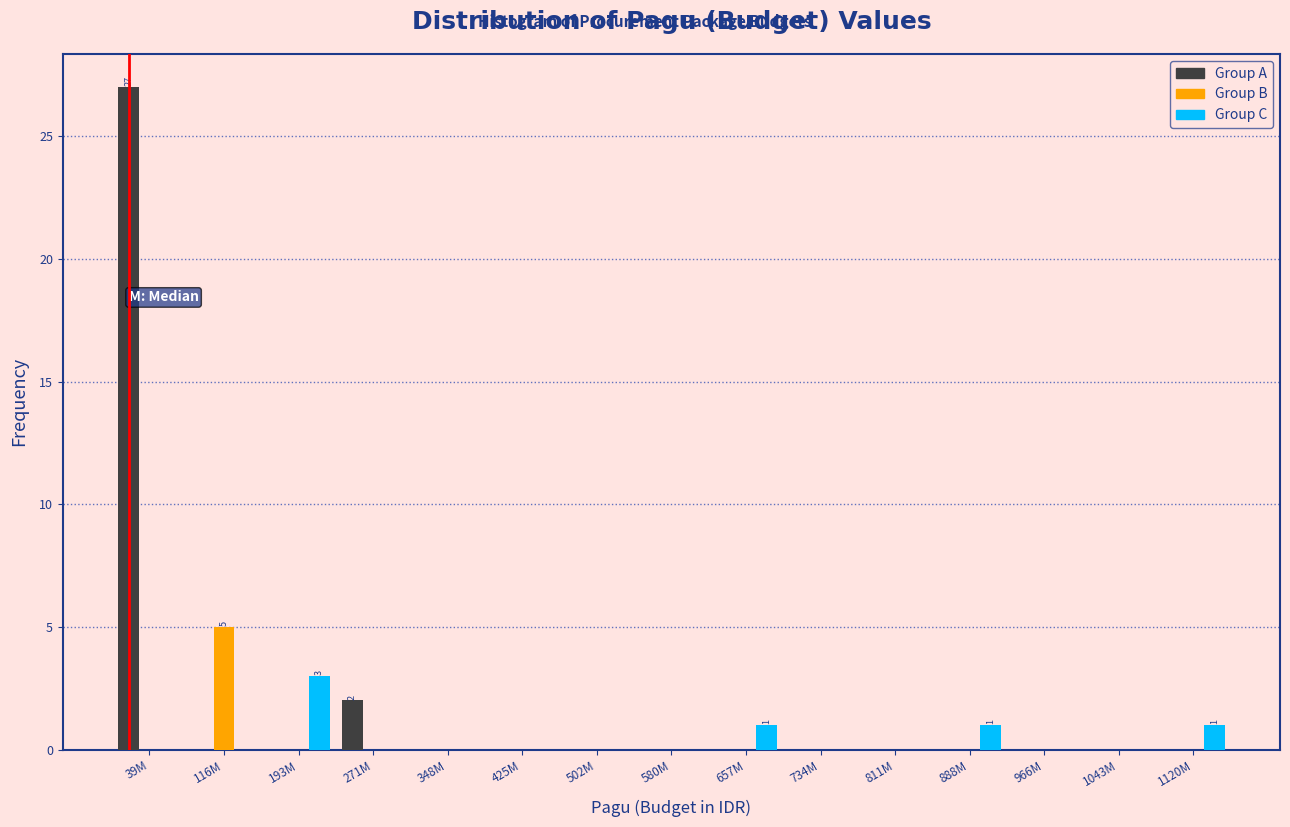

At which category is the sum across all series the highest?

39M